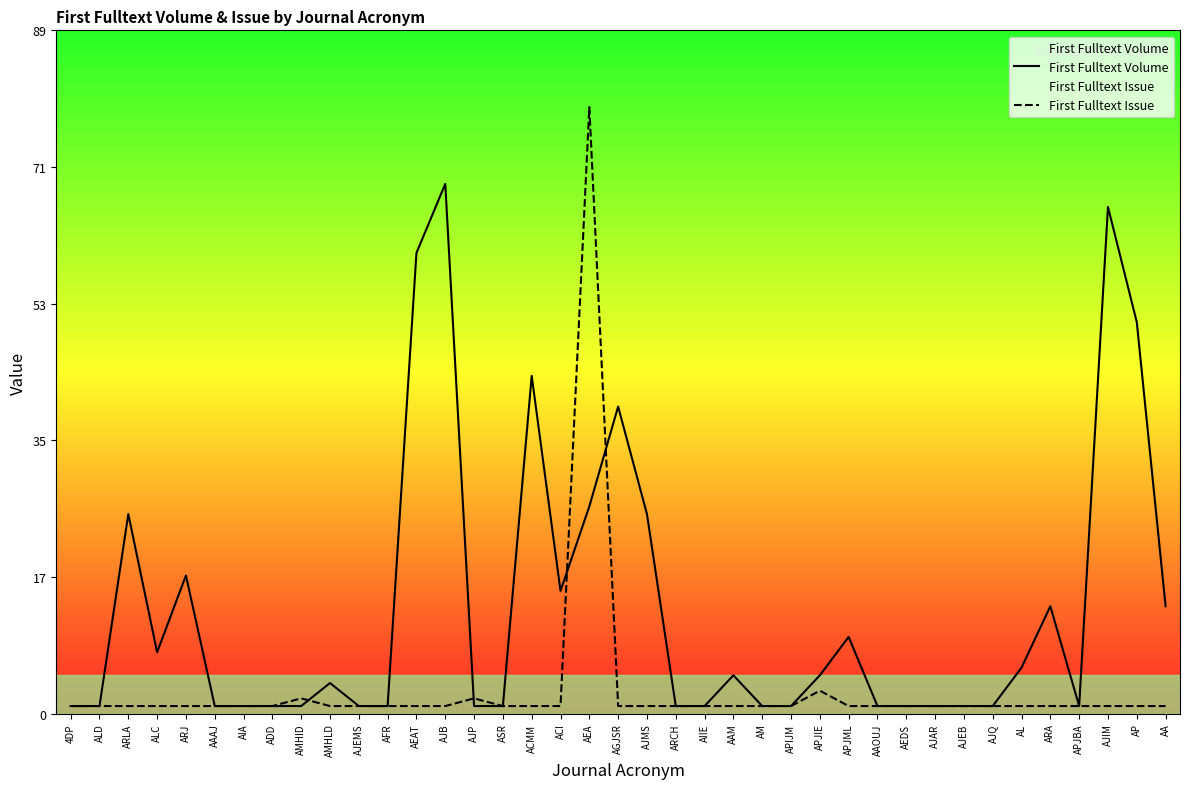

What is the value of the First Fulltext Volume point at the 13th from the left?

60